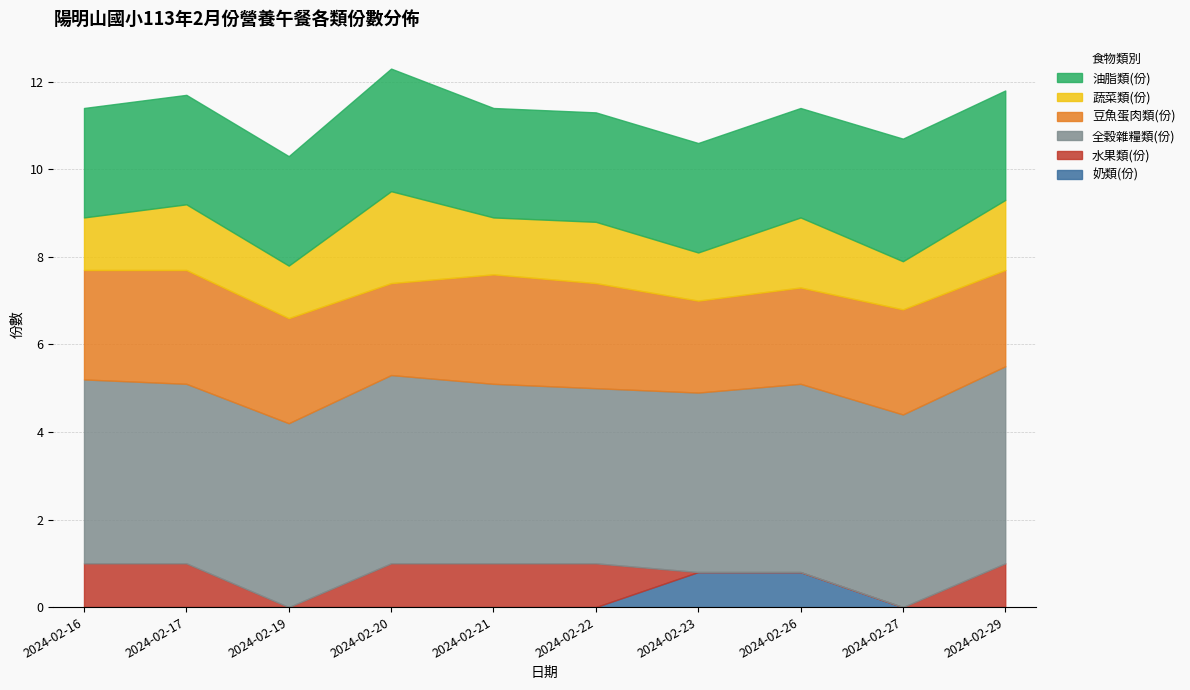

At which category does 蔬菜類(份) reach its first local peak?

2024-02-17